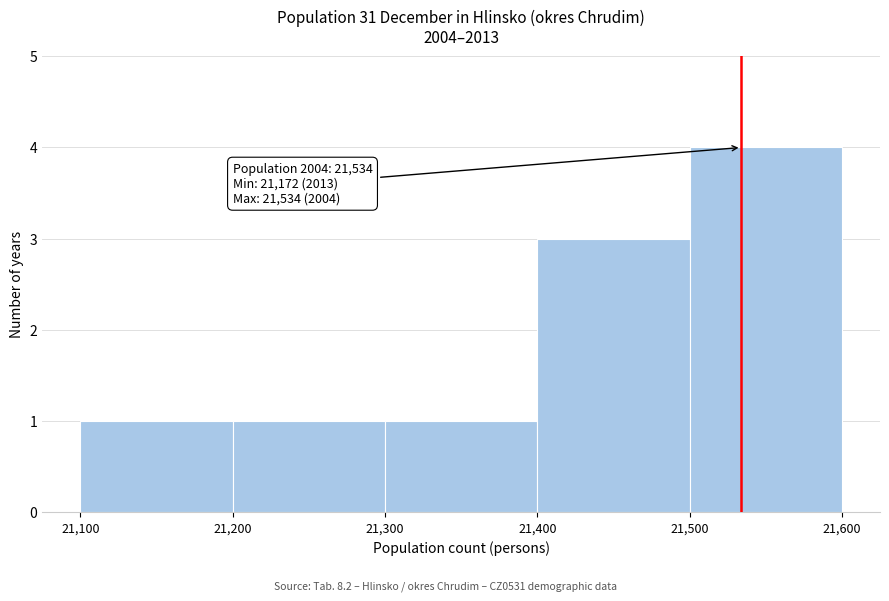

Which range on the x-axis has the tallest bar?

21,500 to 21,600